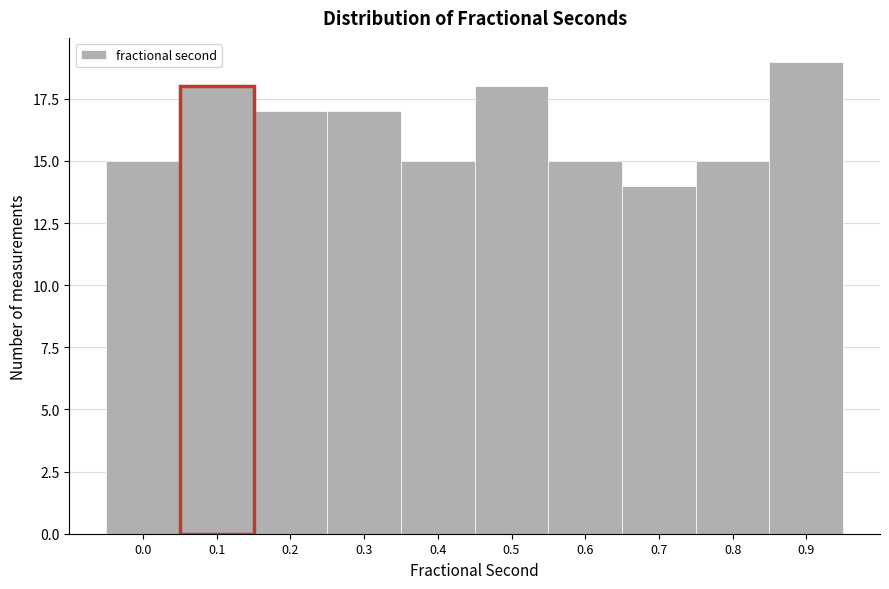

Reading left to right, what are all the values shown in this chart?

15	18	17	17	15	18	15	14	15	19